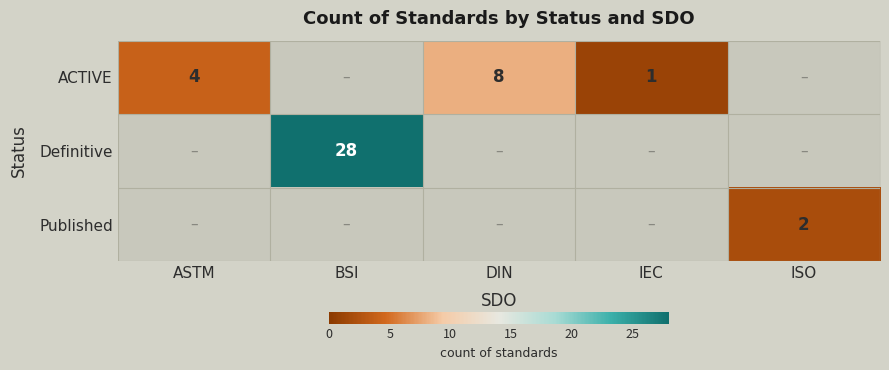

The ACTIVE series shows 5 at DIN. True or false?

False